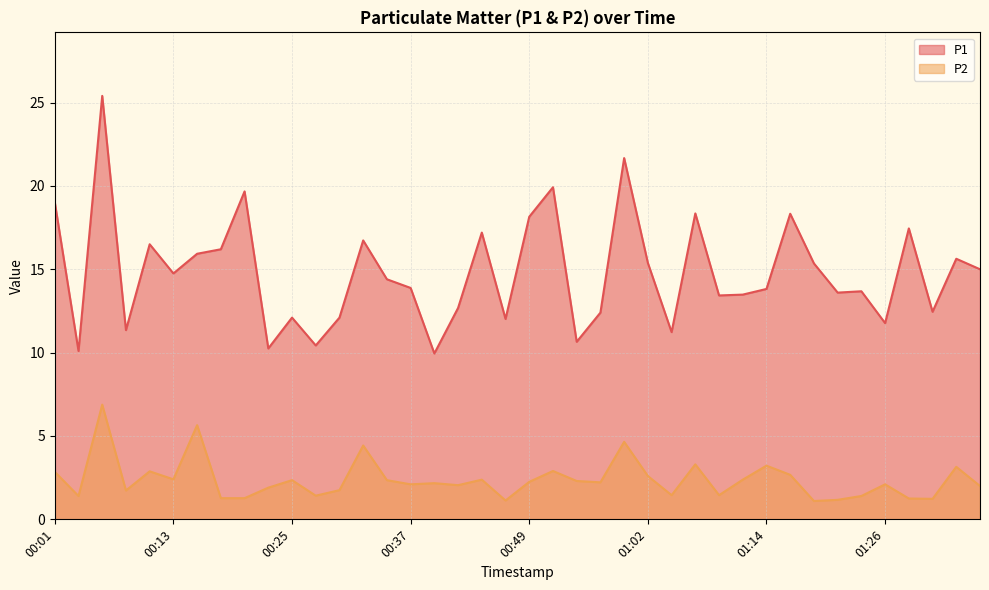

Which category has the lowest value in the P2 series?

01:19